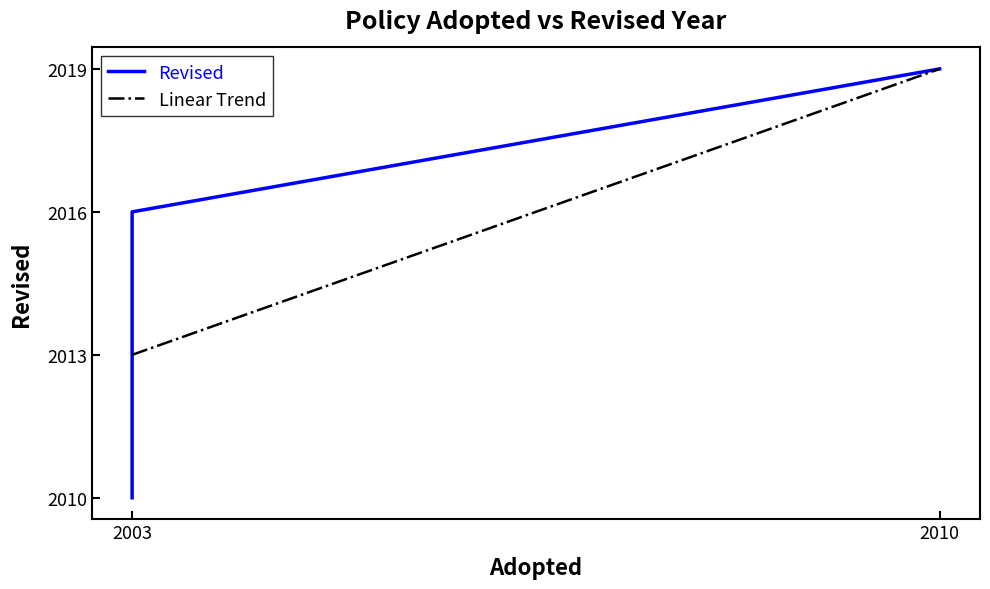

The chart shows a value of 2010 at 2003. True or false?

True